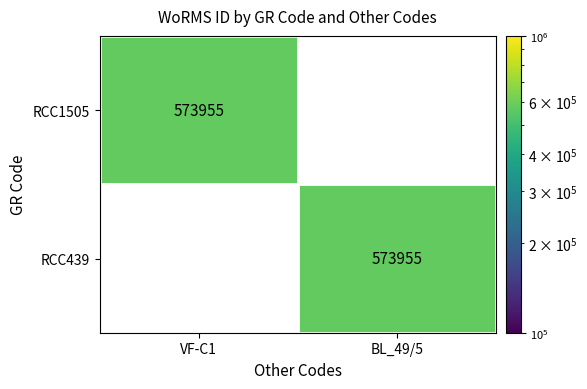

True or false: RCC1505 has a value of 573955 at VF-C1.

True